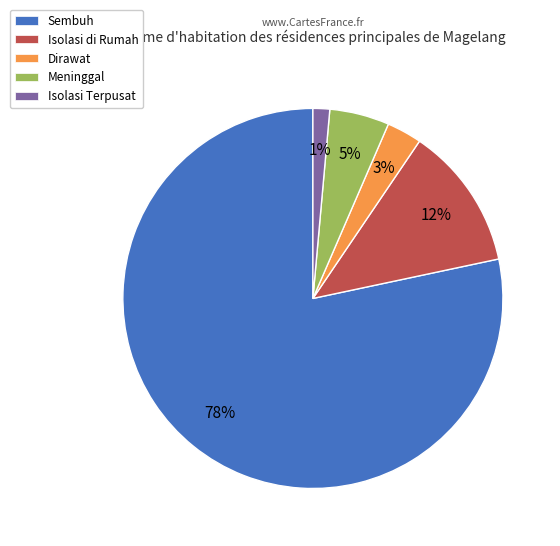

To the nearest percent, what is the combined percentage of Isolasi Terpusat and Sembuh?

80%